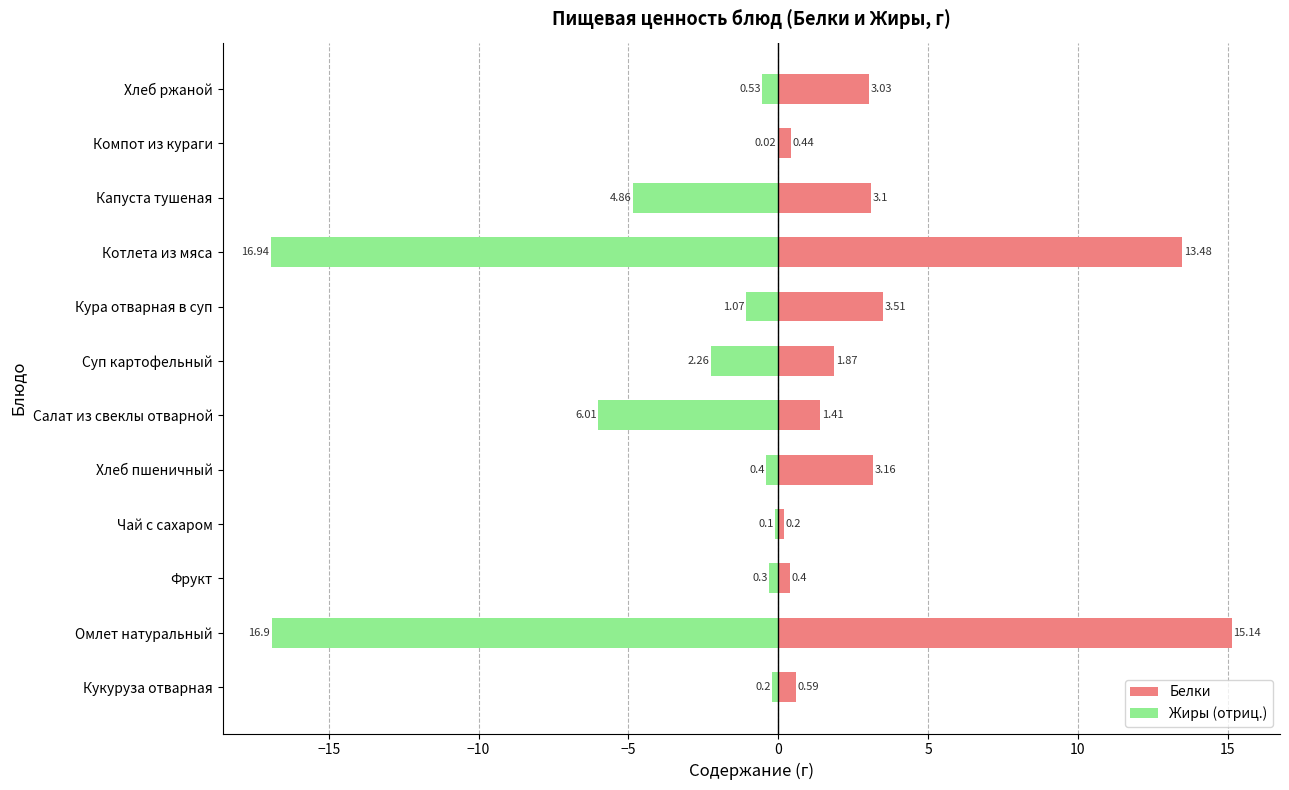

What is the difference between the maximum and minimum values in the Жиры (отриц.) series?

16.9